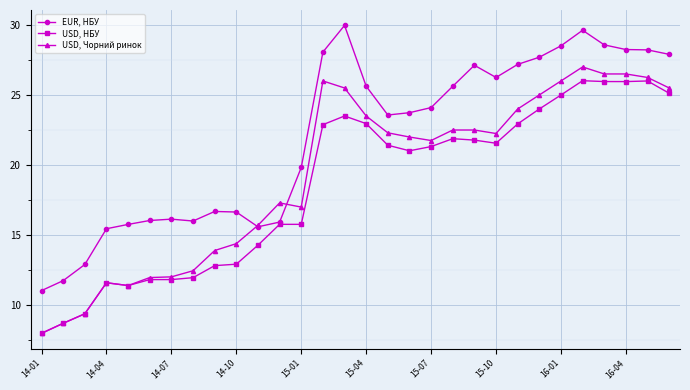

At how many categories does at least one series exceed 20?

17